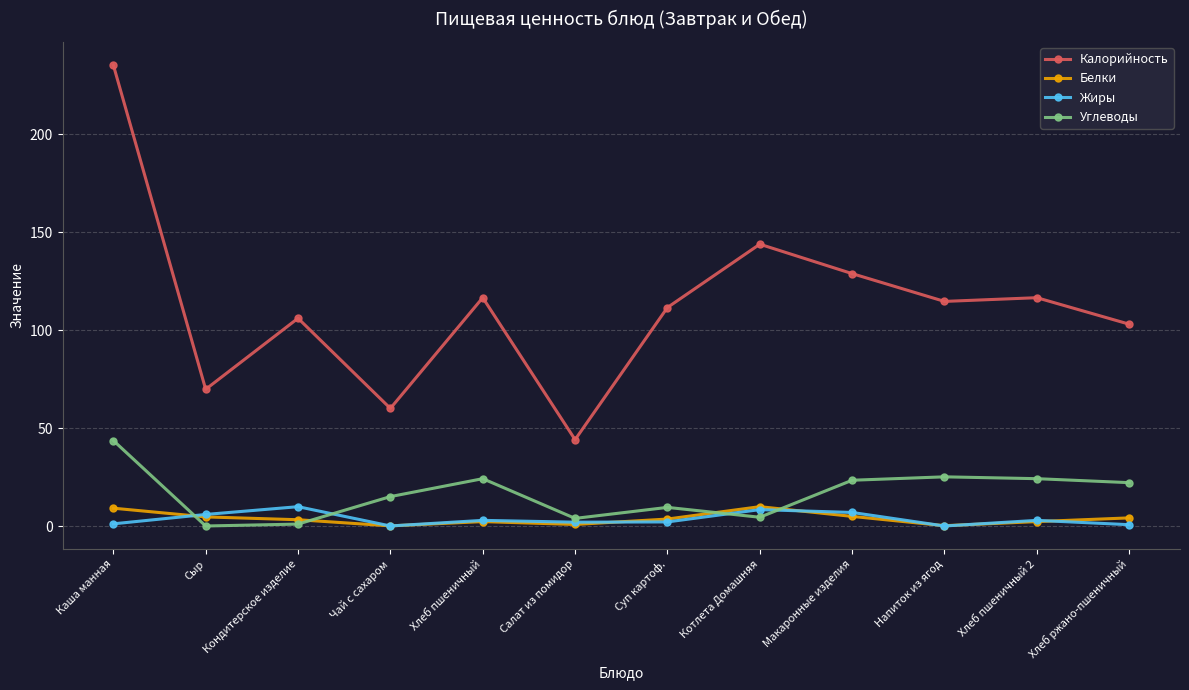

Which series has the widest spread of values?

Калорийность